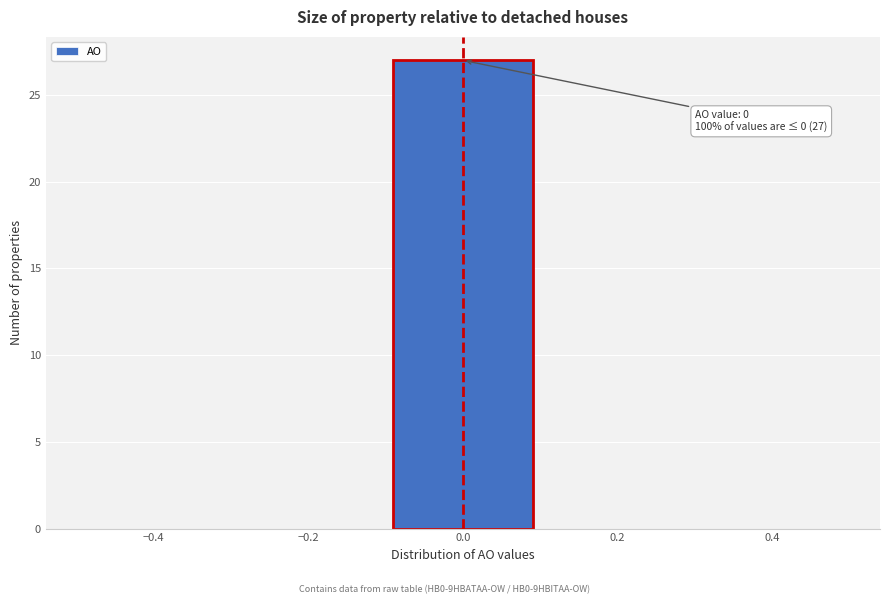

Over which range of the x-axis is the bar tallest?

-0.1 to 0.1